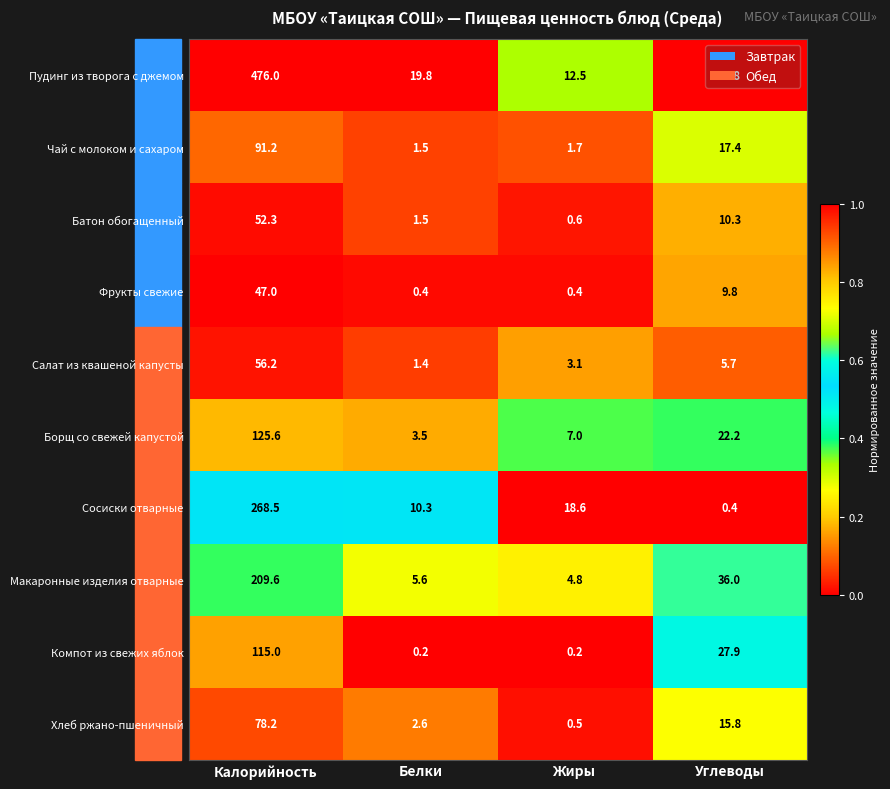

The value of Пудинг из творога с джемом at Калорийность is 202.0. True or false?

False